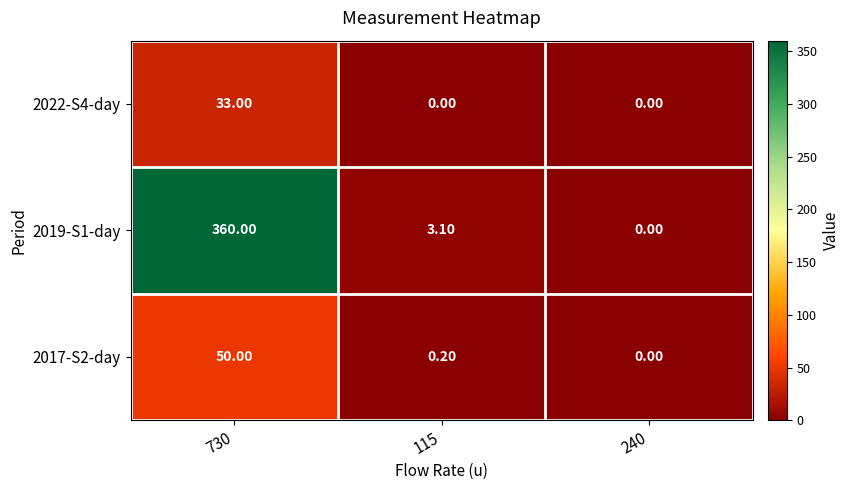

Between 730 and 115, which series saw the biggest shift?

2019-S1-day